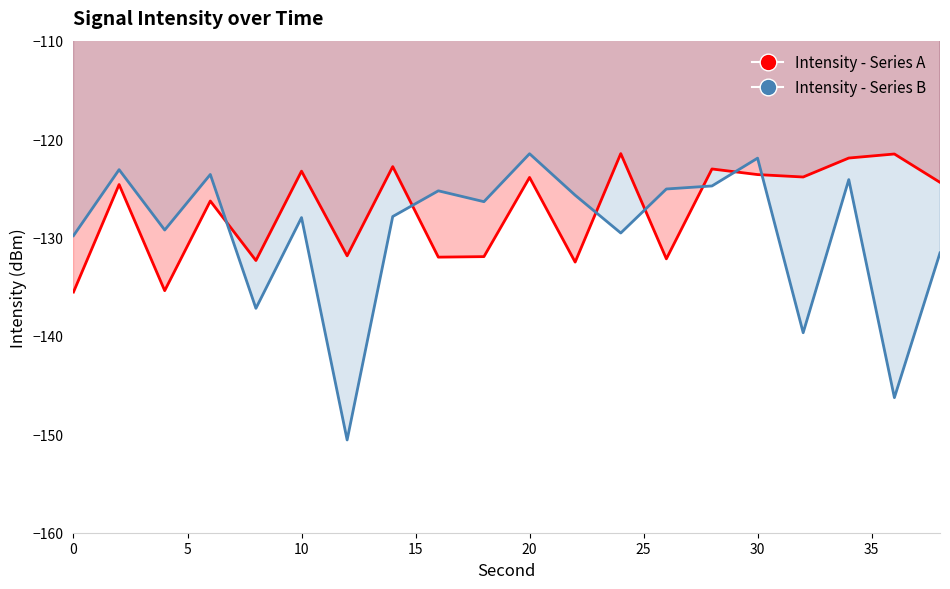

At how many categories does at least one series exceed -133?

20